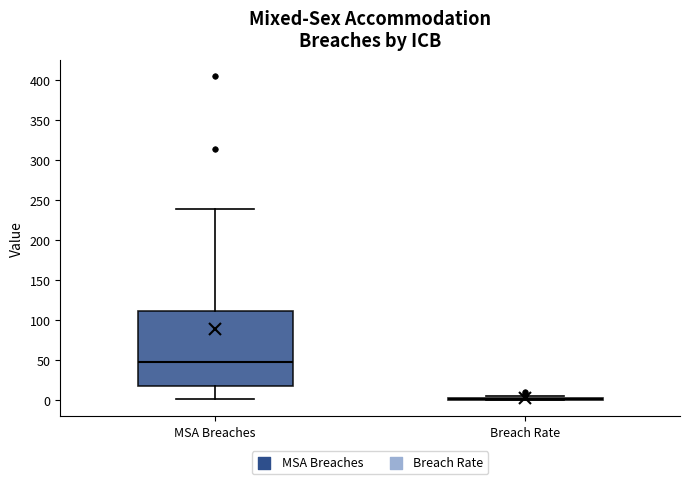

Comparing the boxes themselves (not the whiskers), which one is the tallest?

MSA Breaches